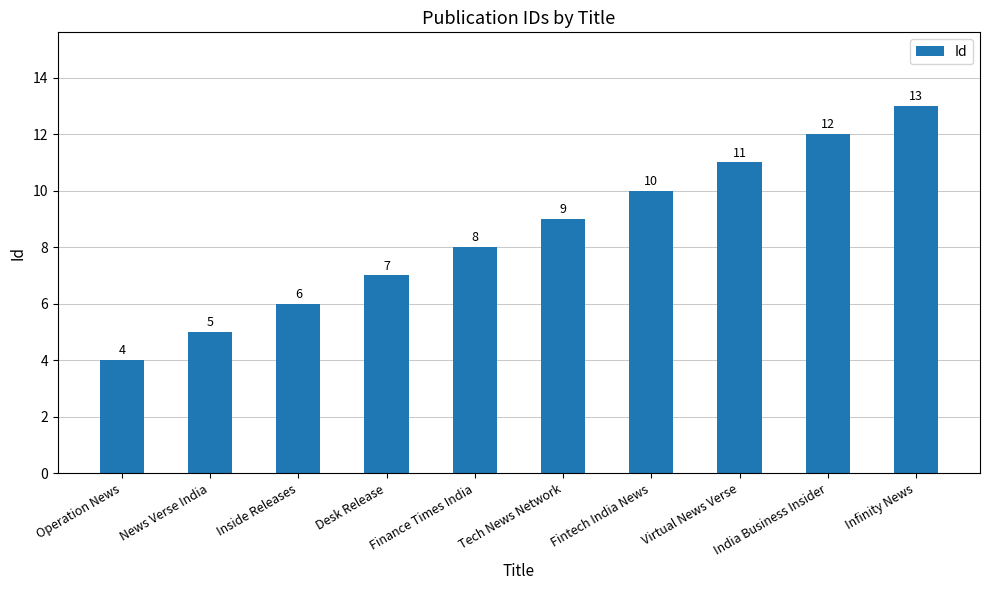

Reading left to right, list all the values displayed in this chart.

Operation News=4	News Verse India=5	Inside Releases=6	Desk Release=7	Finance Times India=8	Tech News Network=9	Fintech India News=10	Virtual News Verse=11	India Business Insider=12	Infinity News=13